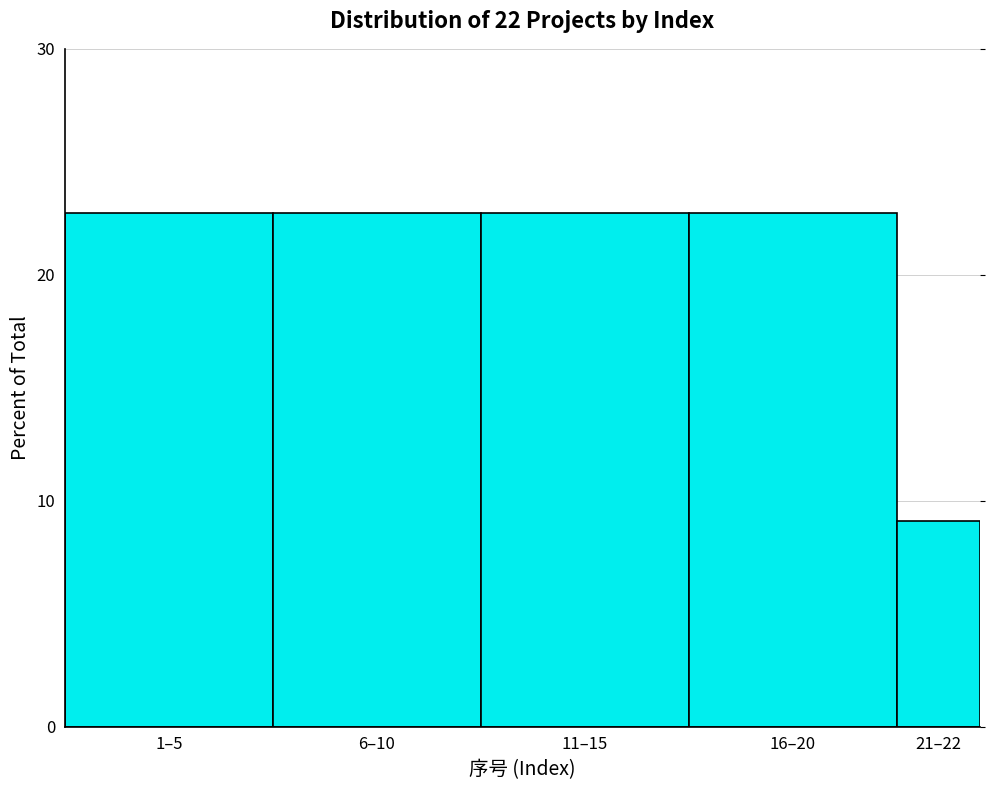

Reading right to left, what are all the values shown in this chart?

9.1	22.7	22.7	22.7	22.7